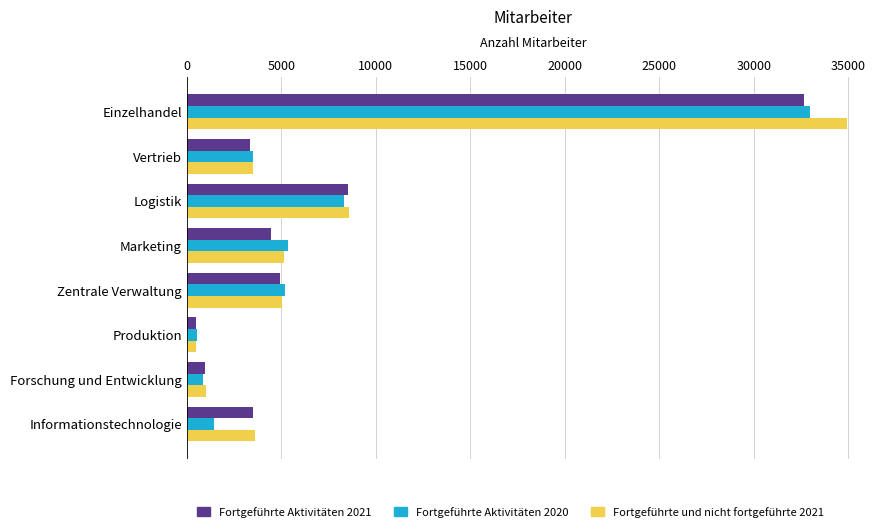

At which label is Fortgeführte Aktivitäten 2021 closest to 16578?

Logistik